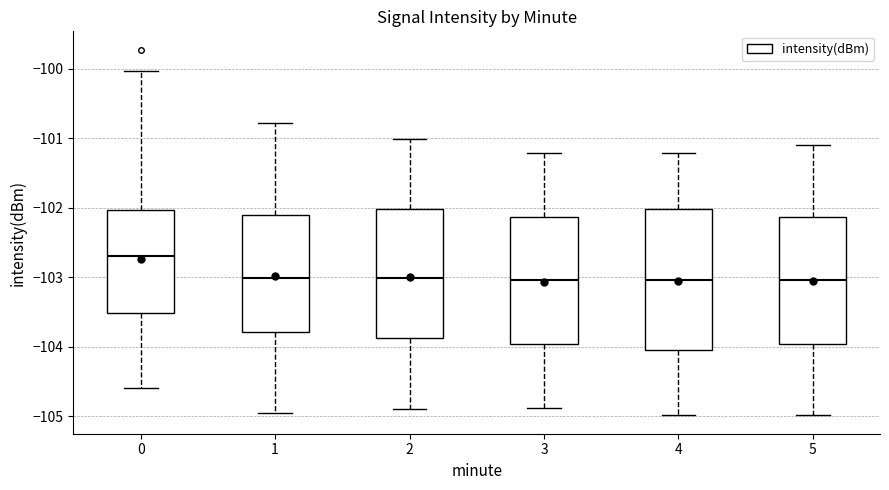

Comparing the boxes themselves (not the whiskers), which one is the tallest?

4